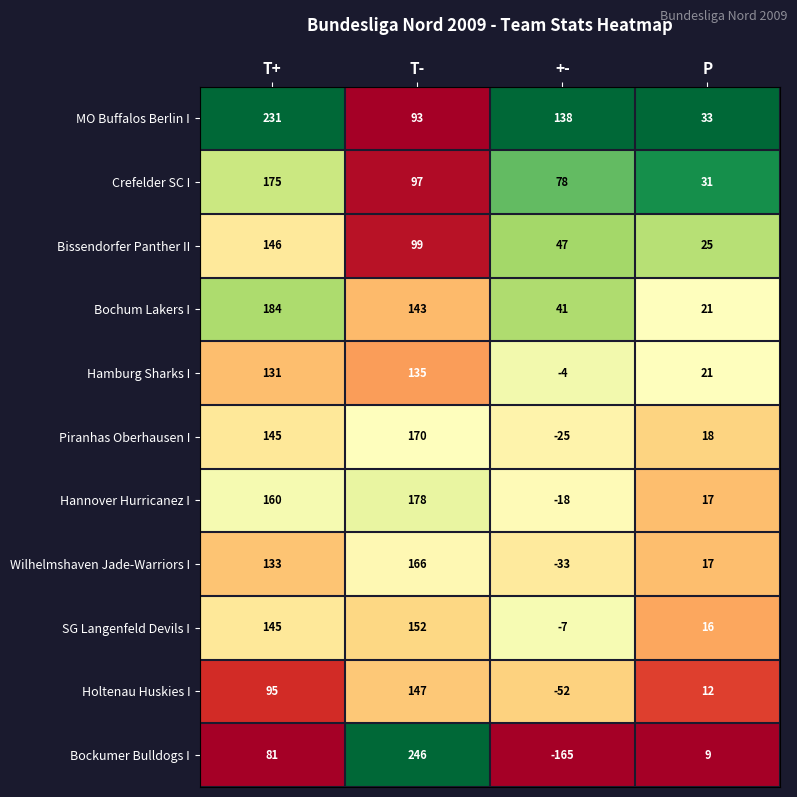

Which series changed the most between T+ and P?

MO Buffalos Berlin I